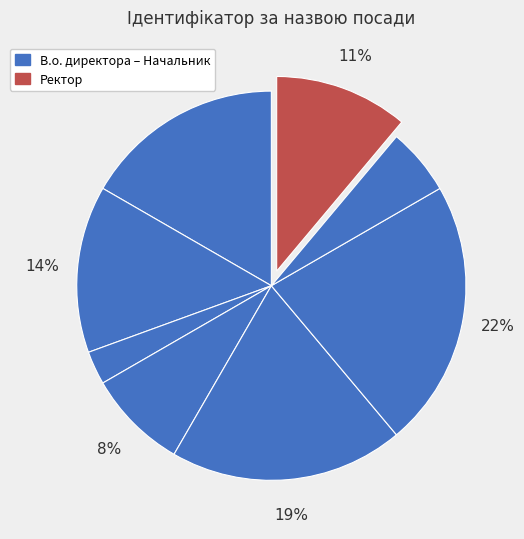

To the nearest percent, what is the difference between the largest and smallest slice percentages?

19%